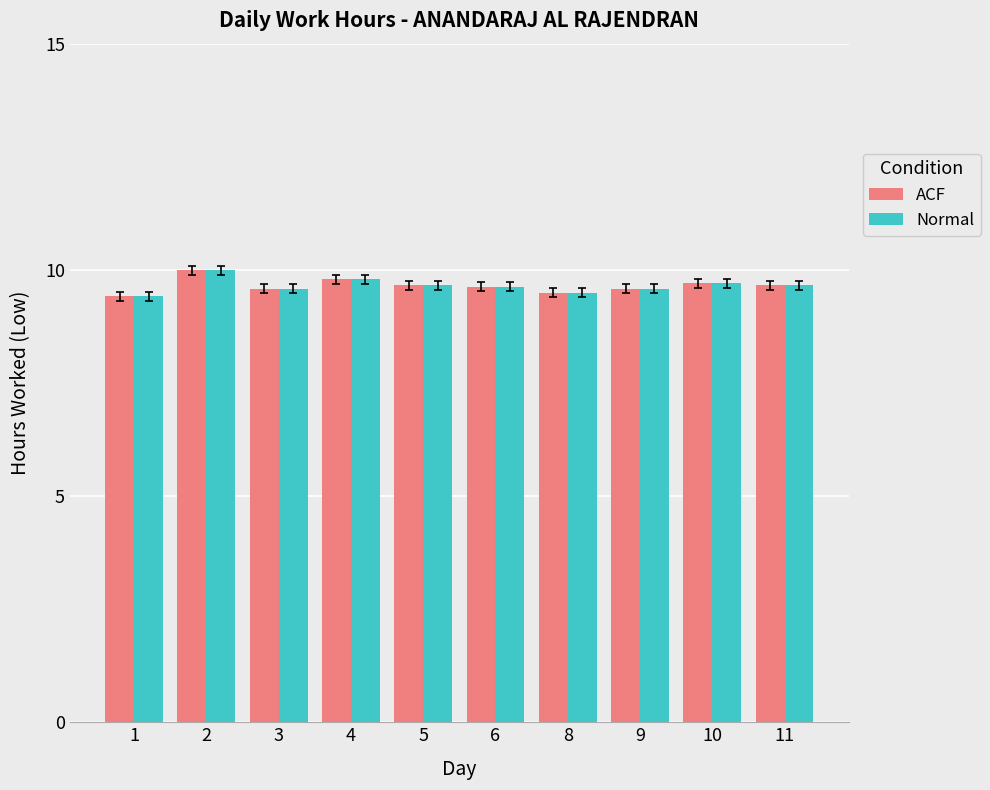

What is the total value across all series at 3?

19.2